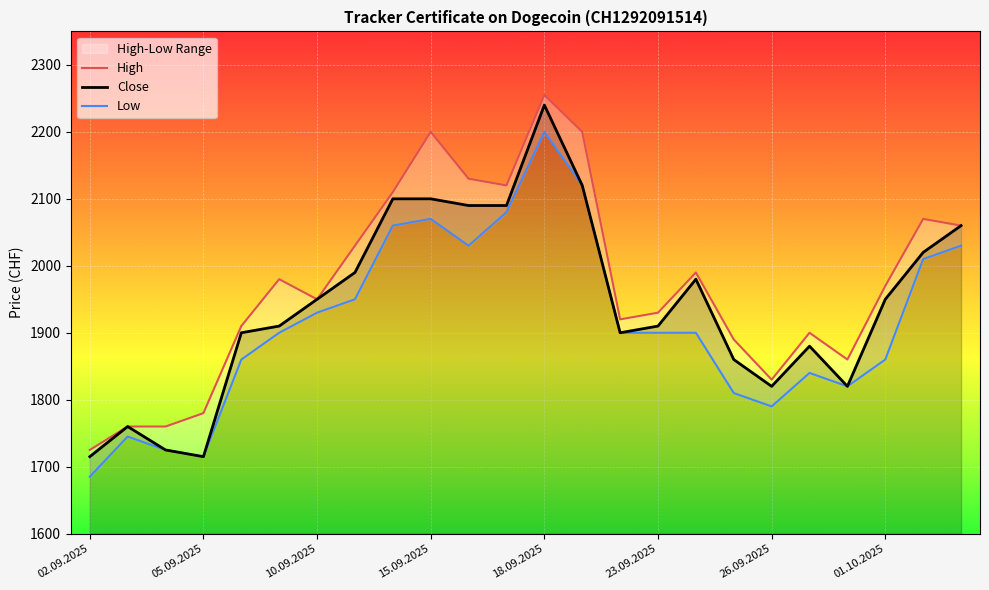

What is the sum of the Low values at 22 and 8?

4070